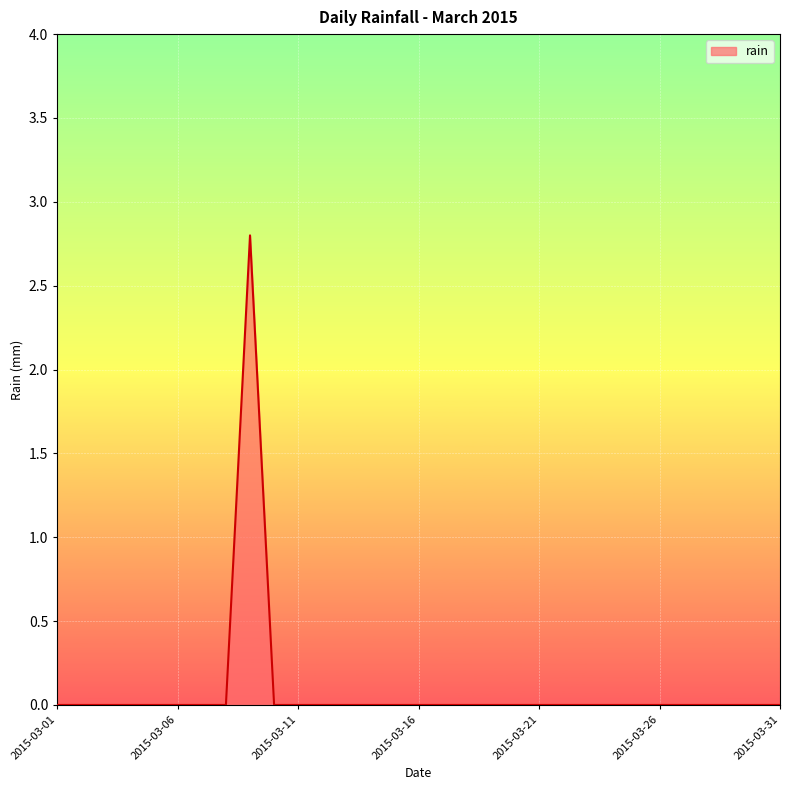

What is the greatest value displayed?

2.8